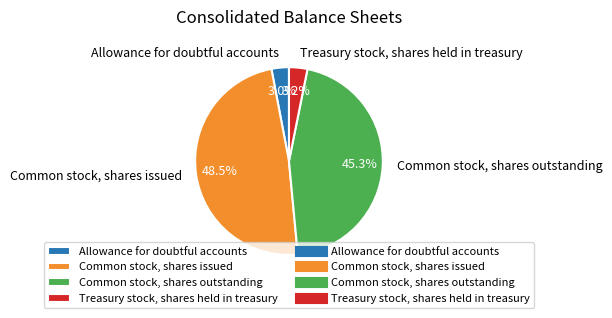

What is the total percentage of Allowance for doubtful accounts and Treasury stock, shares held in treasury?

6.2%